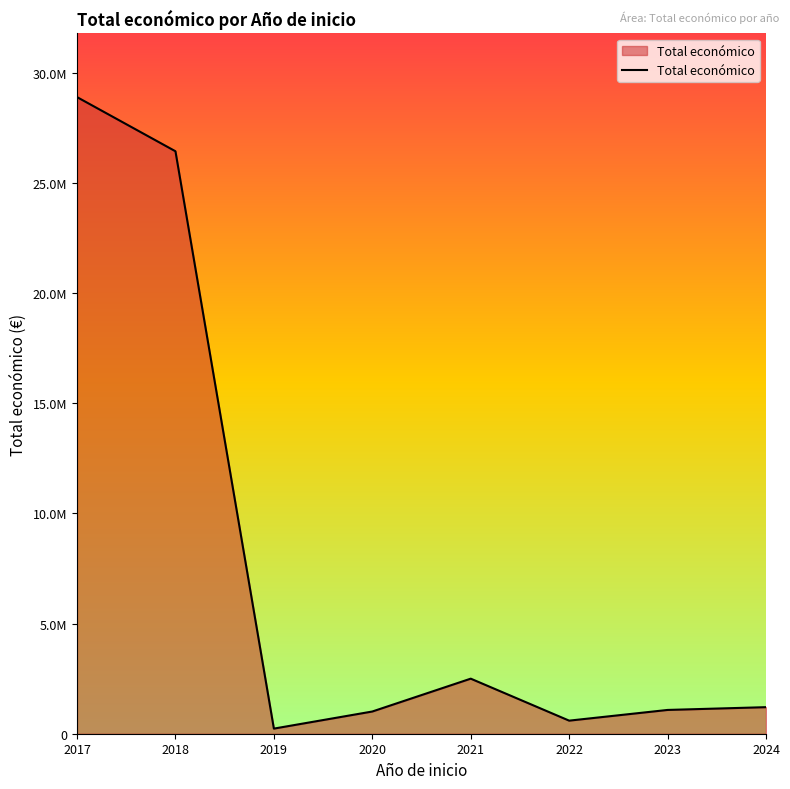

What is the difference between the second highest and minimum values?

26209804